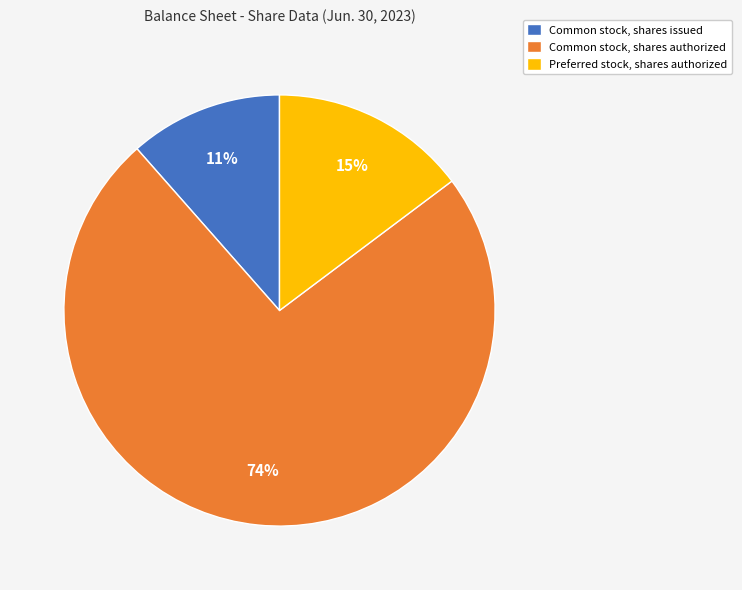

Which category accounts for the majority?

Common stock, shares authorized